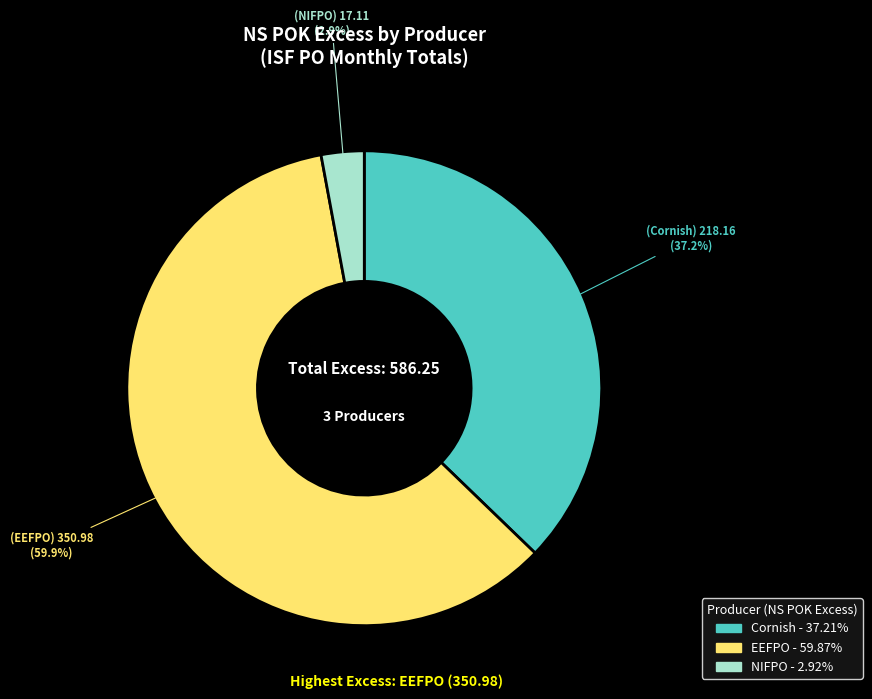

Which slice is the largest?

EEFPO